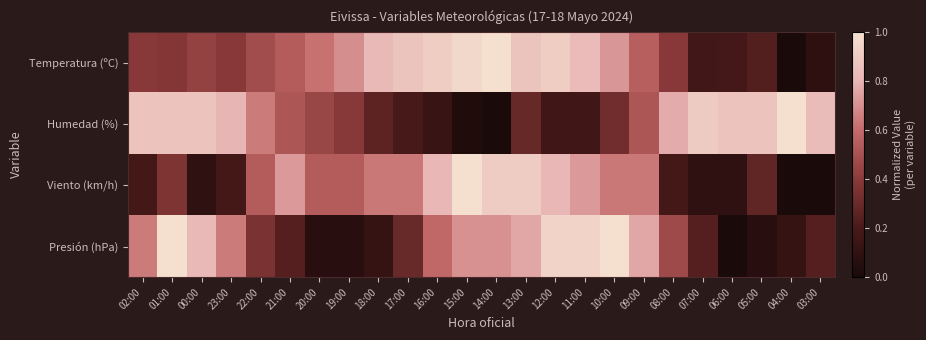

Reading left to right, transcribe all the data shown in this chart.

Temperatura (ºC): 02:00=0.4	01:00=0.4	00:00=0.4	23:00=0.4	22:00=0.5	21:00=0.5	20:00=0.6	19:00=0.7	18:00=0.8	17:00=0.9	16:00=0.9	15:00=1.0	14:00=1.0	13:00=0.9	12:00=0.9	11:00=0.8	10:00=0.7	09:00=0.6	08:00=0.4	07:00=0.2	06:00=0.2	05:00=0.2	04:00=0.0	03:00=0.1
Humedad (%): 02:00=0.9	01:00=0.9	00:00=0.9	23:00=0.8	22:00=0.6	21:00=0.5	20:00=0.5	19:00=0.4	18:00=0.3	17:00=0.2	16:00=0.1	15:00=0.0	14:00=0.0	13:00=0.3	12:00=0.2	11:00=0.2	10:00=0.3	09:00=0.5	08:00=0.8	07:00=0.9	06:00=0.9	05:00=0.9	04:00=1.0	03:00=0.8
Viento (km/h): 02:00=0.2	01:00=0.4	00:00=0.1	23:00=0.2	22:00=0.5	21:00=0.7	20:00=0.5	19:00=0.5	18:00=0.6	17:00=0.6	16:00=0.8	15:00=1.0	14:00=0.9	13:00=0.9	12:00=0.8	11:00=0.7	10:00=0.6	09:00=0.6	08:00=0.2	07:00=0.1	06:00=0.1	05:00=0.3	04:00=0.0	03:00=0.0
Presión (hPa): 02:00=0.6	01:00=1.0	00:00=0.8	23:00=0.6	22:00=0.4	21:00=0.2	20:00=0.1	19:00=0.1	18:00=0.1	17:00=0.3	16:00=0.6	15:00=0.7	14:00=0.7	13:00=0.8	12:00=0.9	11:00=0.9	10:00=1.0	09:00=0.8	08:00=0.5	07:00=0.2	06:00=0.0	05:00=0.1	04:00=0.1	03:00=0.2